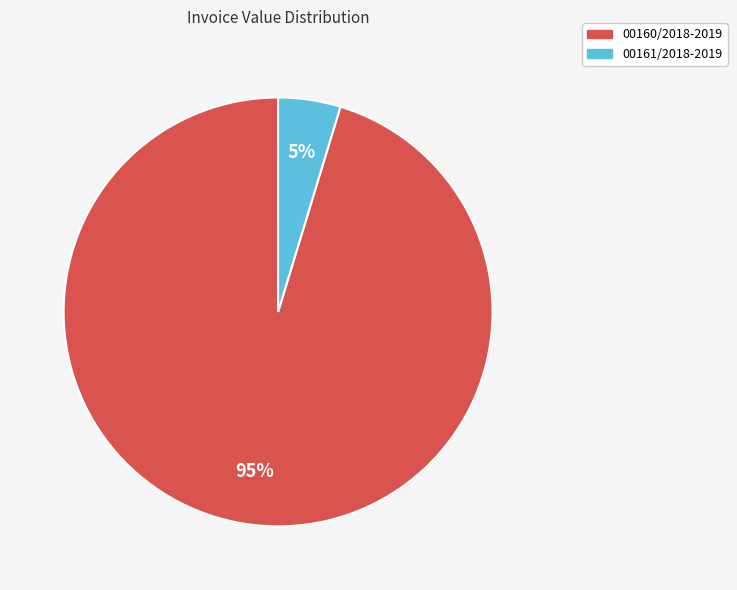

Do 00161/2018-2019 and 00160/2018-2019 together represent more than half of the pie?

Yes